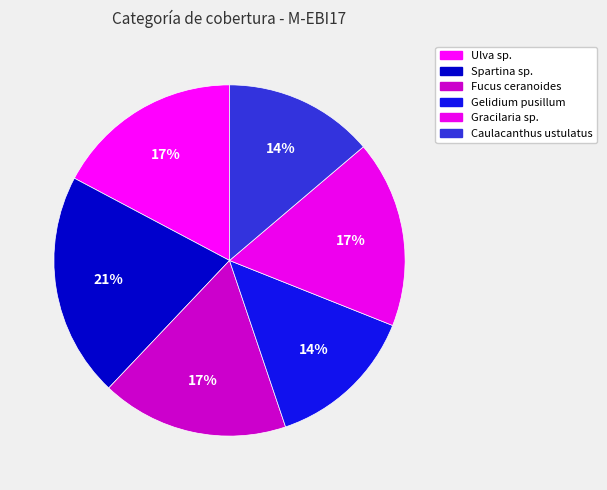

Count the number of slices in the pie.

6